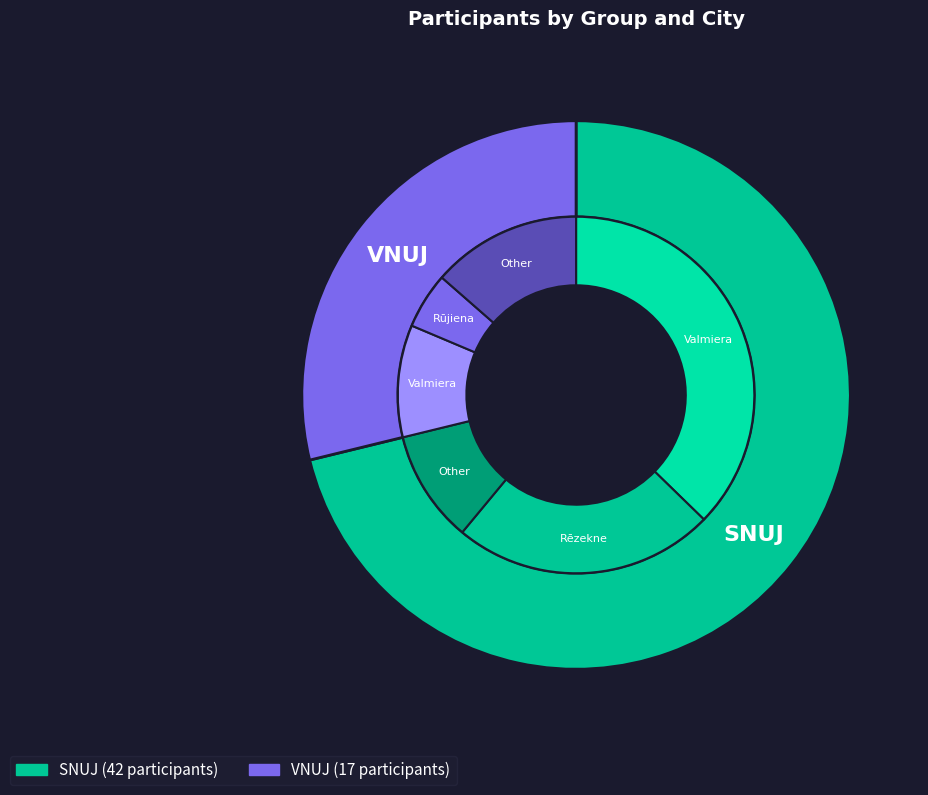

Which slice is the smallest?

VNUJ